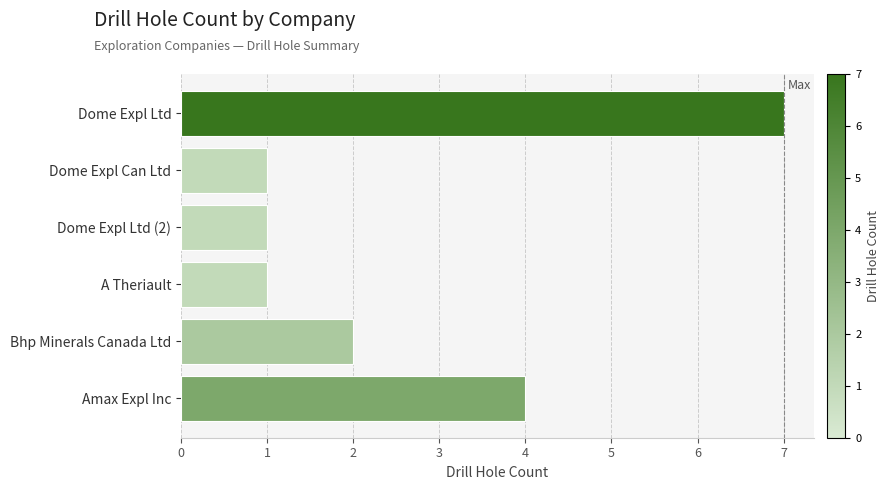

What is the greatest value displayed?

7